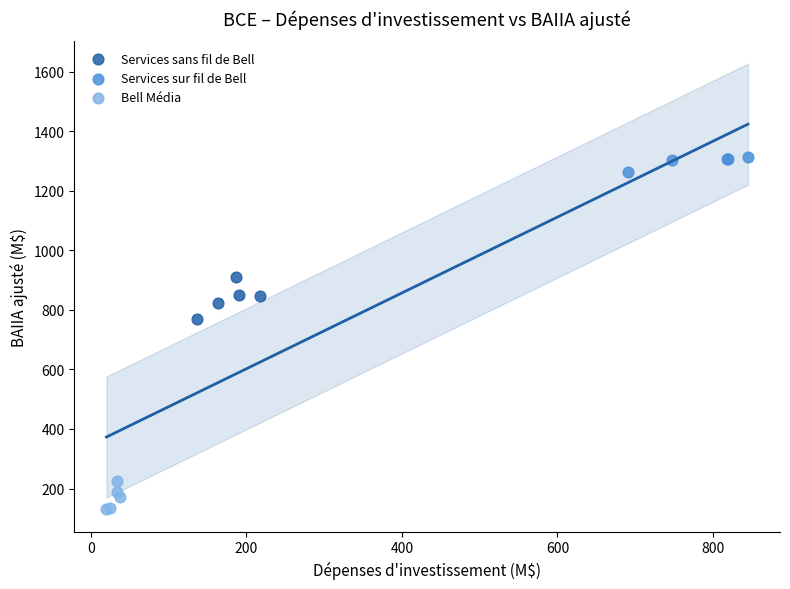

Which series reaches the minimum Y coordinate?

Bell Média